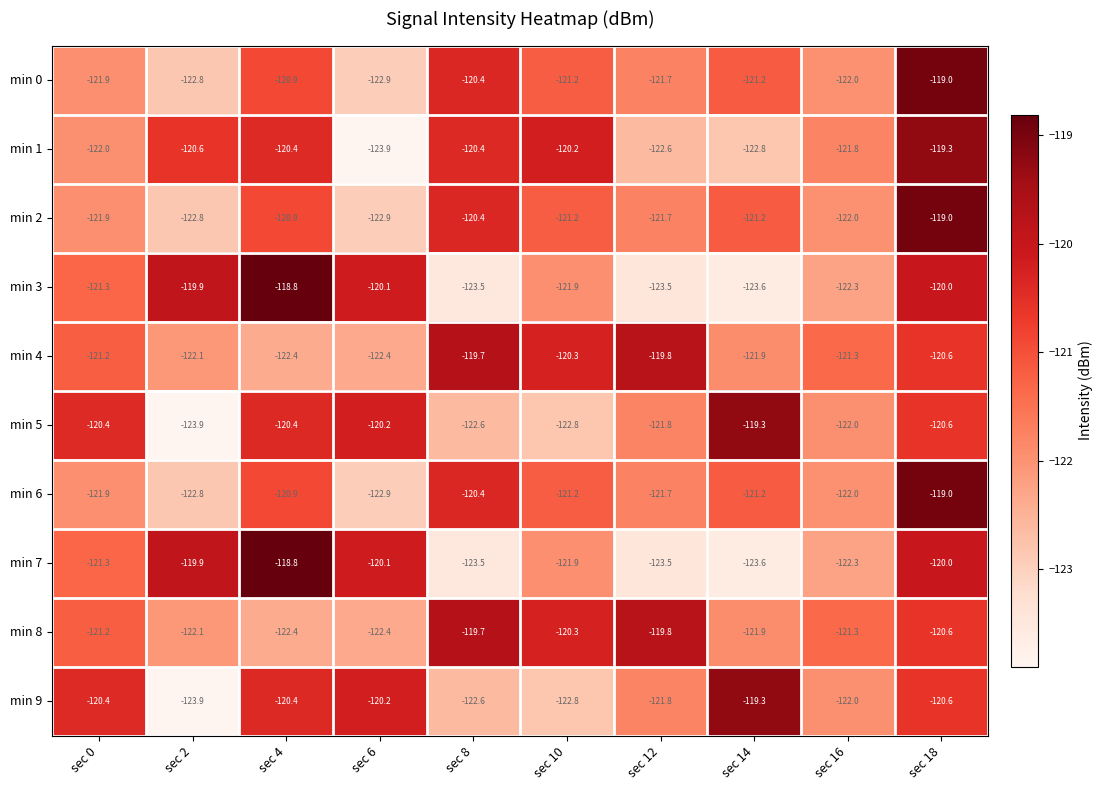

What is the spread (max minus min) of values at sec 16?

1.0